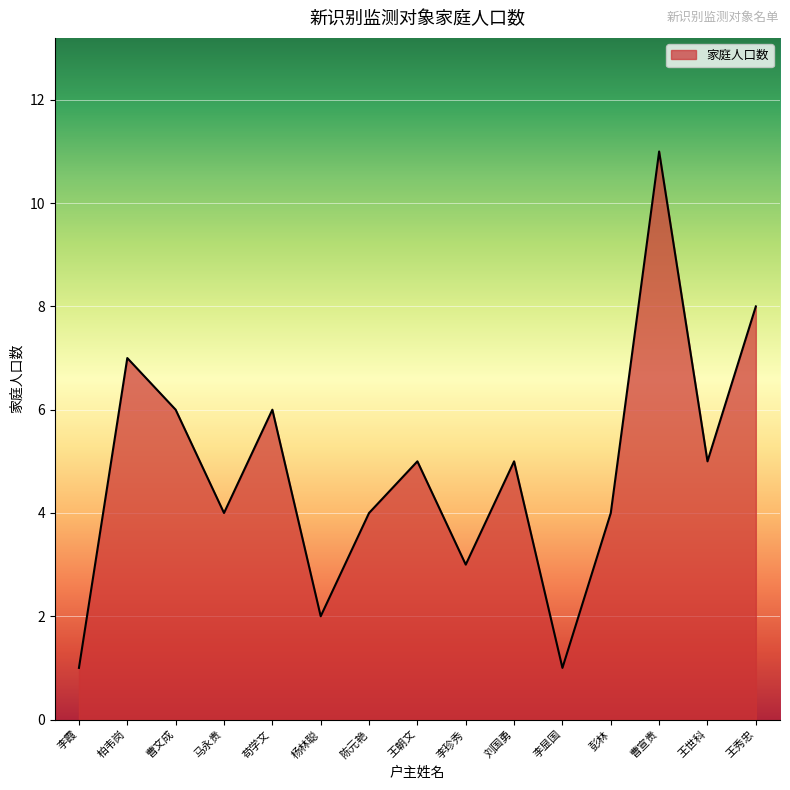

What is the sum of all values?

72